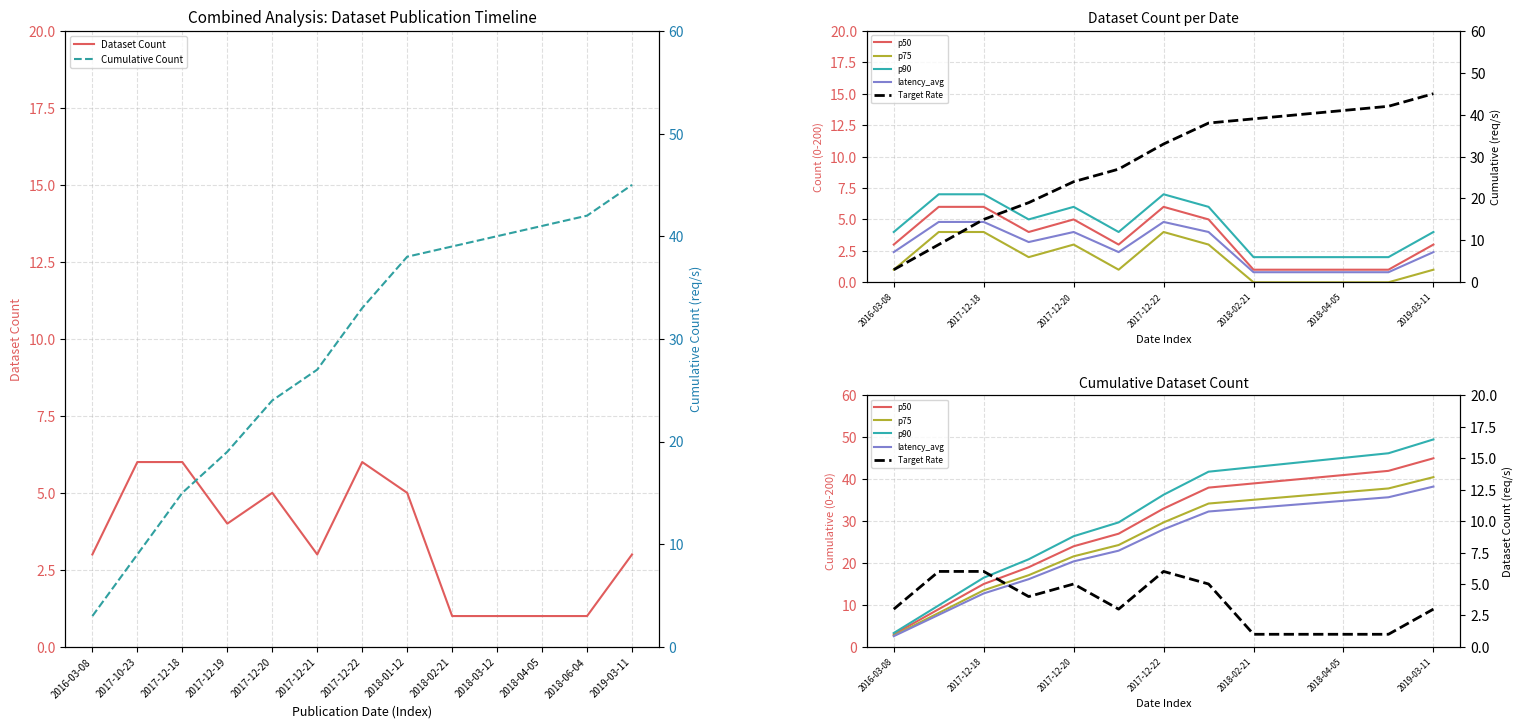

What is the average value of the Dataset Count series?

3